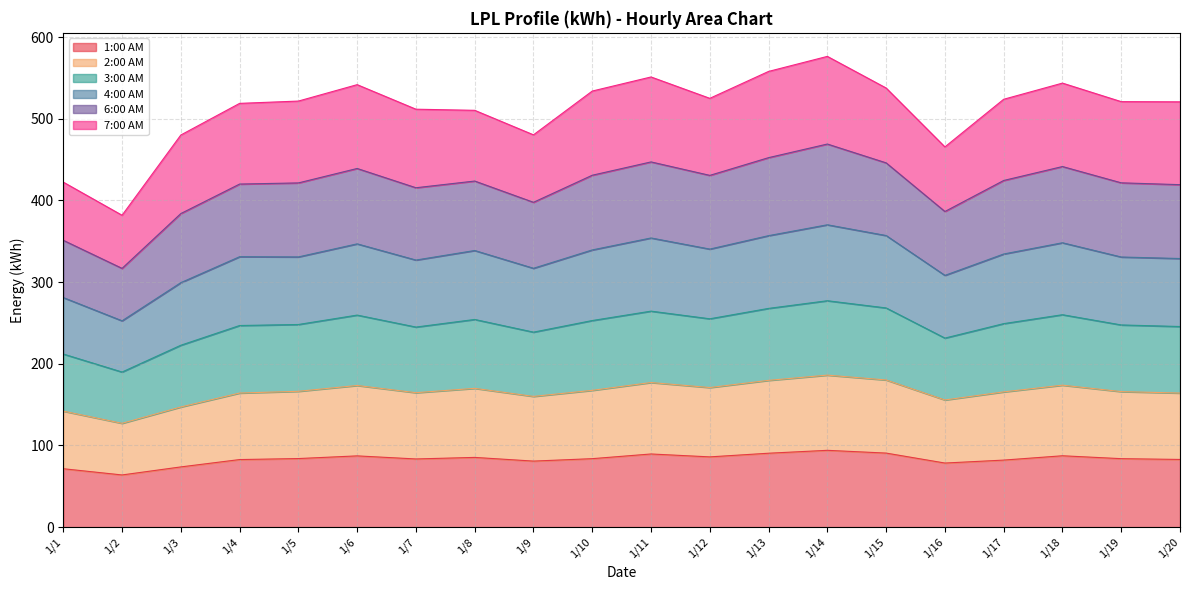

What are all the series names shown in the legend?

1:00 AM, 2:00 AM, 3:00 AM, 4:00 AM, 6:00 AM, 7:00 AM